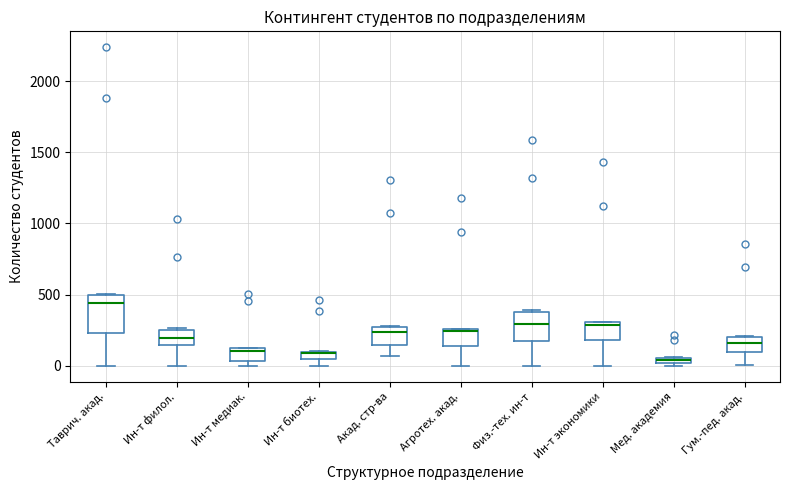

Where is the upper edge of the box for Агротех. акад. on the y-axis? The values are not printed on the chart, so give them approximately, as read against the axis.

250